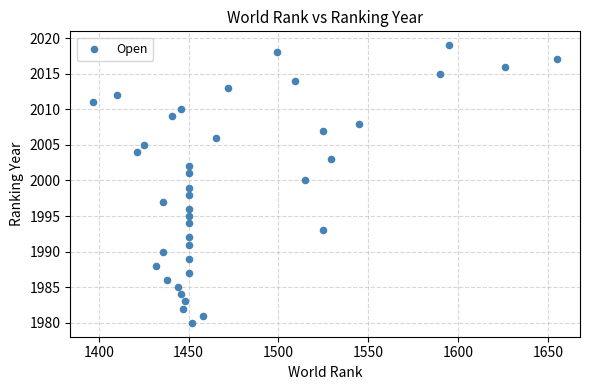

What is the range of X values (max minus min)?

258